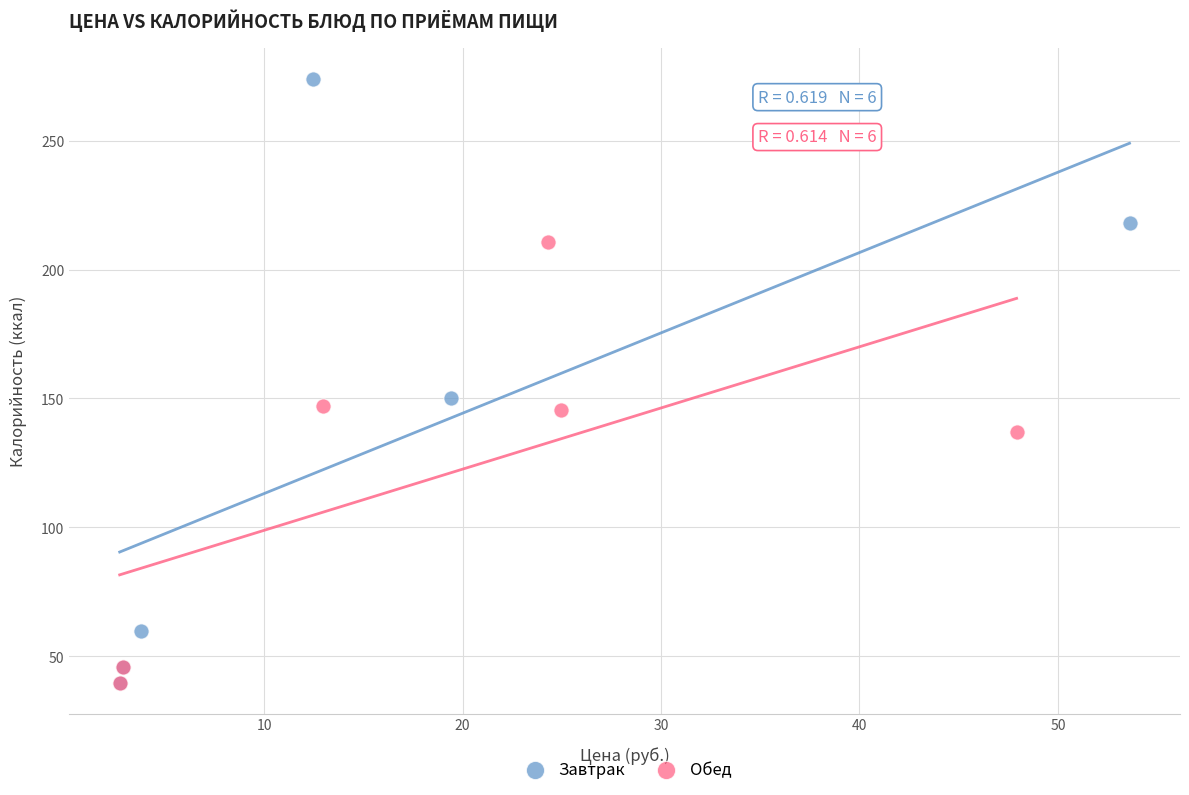

Which series has the widest spread of Y values?

Завтрак